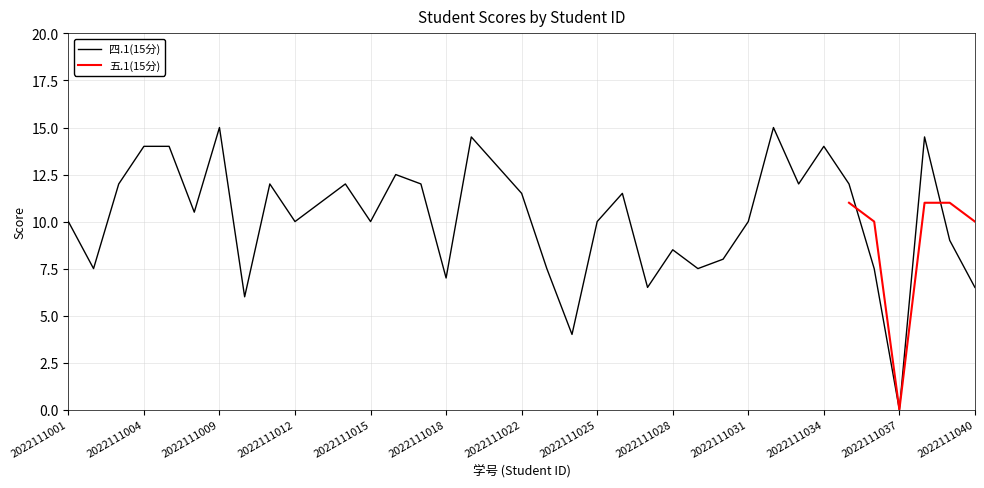

Reading right to left, extract all data points from this chart.

6.5	9.0	14.5	0.0	7.5	12.0	14.0	12.0	15.0	10.0	8.0	7.5	8.5	6.5	11.5	10.0	4.0	7.5	11.5	13.0	14.5	7.0	12.0	12.5	10.0	12.0	11.0	10.0	12.0	6.0	15.0	10.5	14.0	14.0	12.0	7.5	10.0